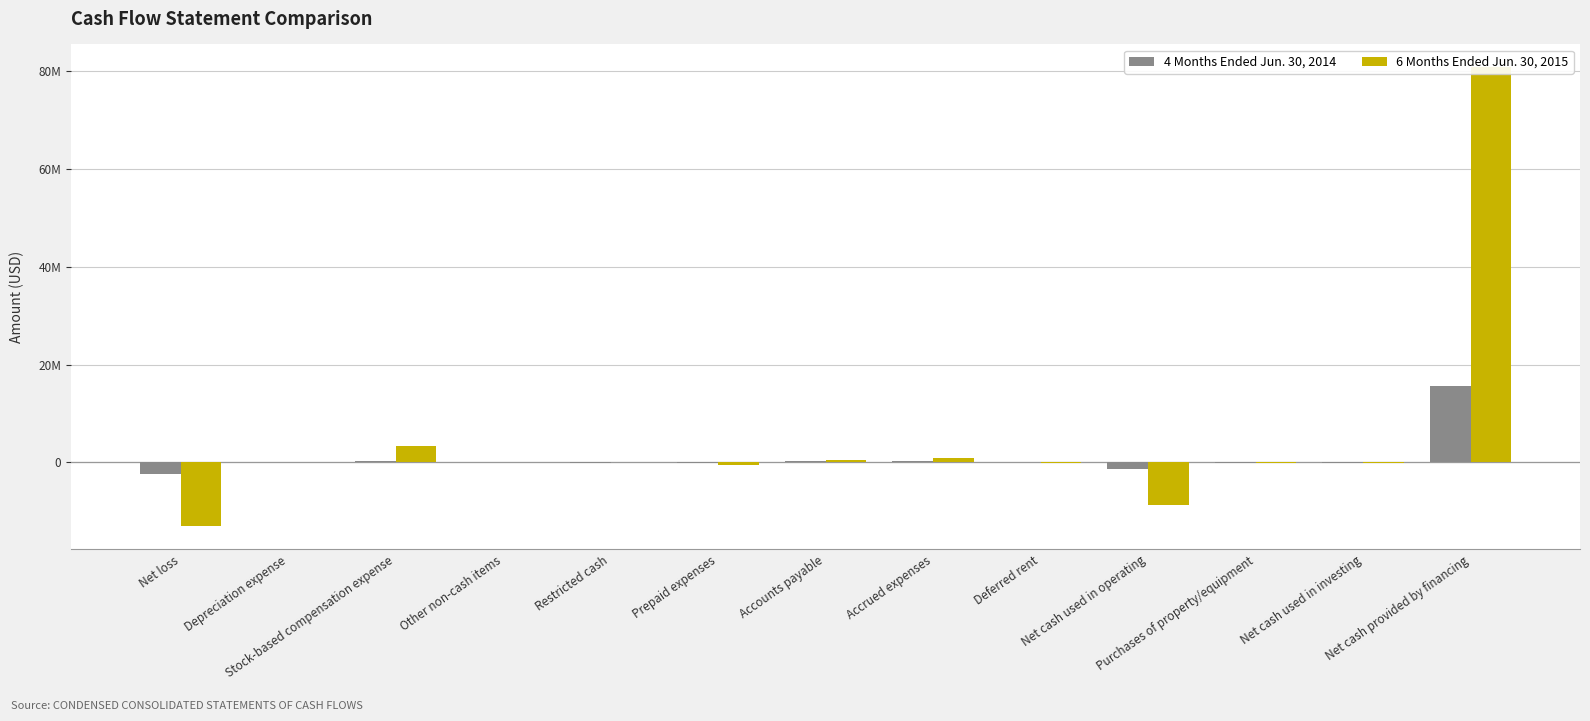

List the labels in order of 4 Months Ended Jun. 30, 2014 value, largest first.

Net cash provided by financing, Accounts payable, Accrued expenses, Stock-based compensation expense, Other non-cash items, Deferred rent, Depreciation expense, Purchases of property/equipment, Net cash used in investing, Prepaid expenses, Restricted cash, Net cash used in operating, Net loss